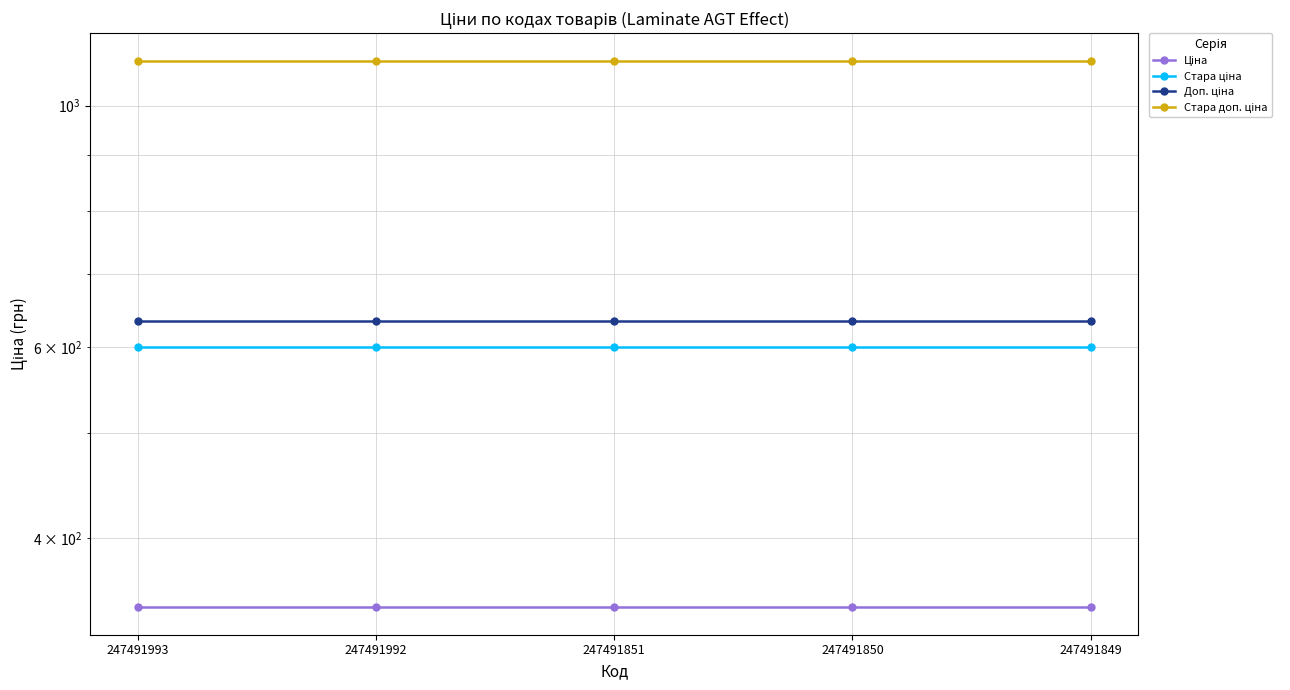

How many series are shown in this chart?

4